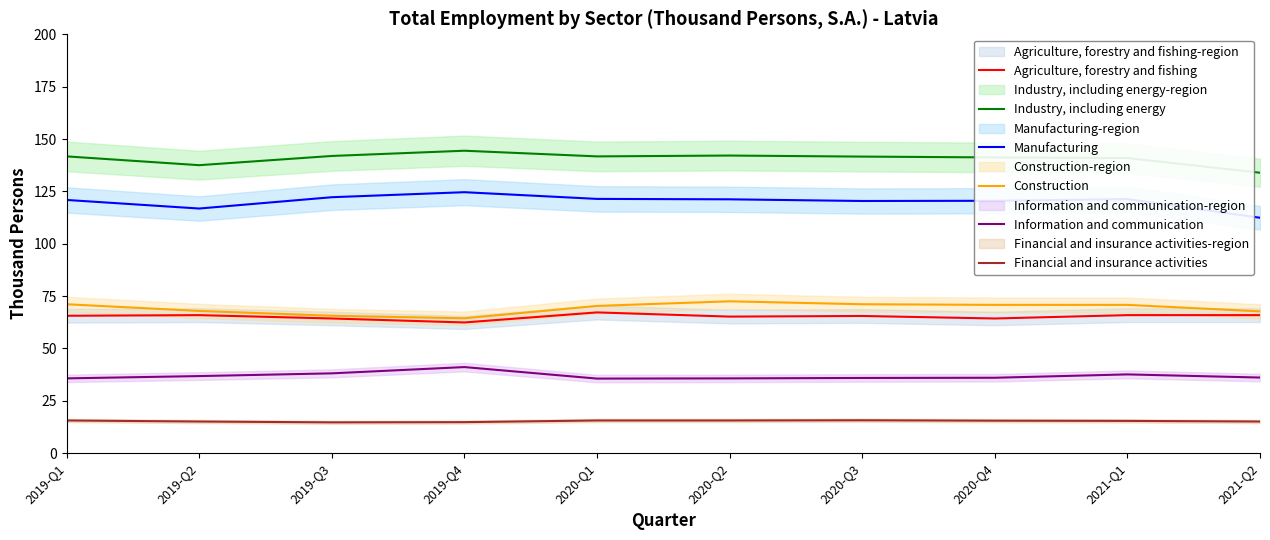

Where is the first local maximum for Manufacturing?

2019-Q4